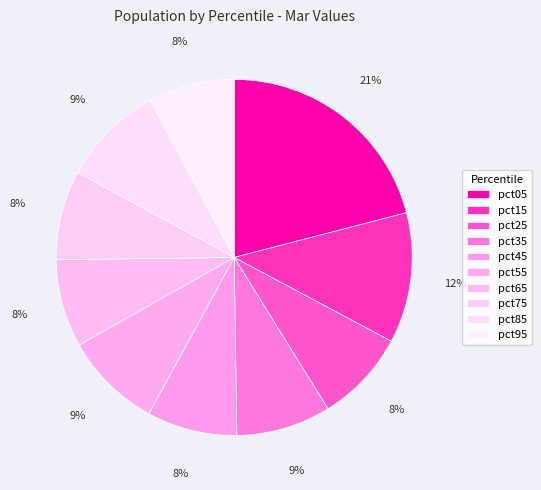

Which has a higher value, pct65 or pct55?

pct55